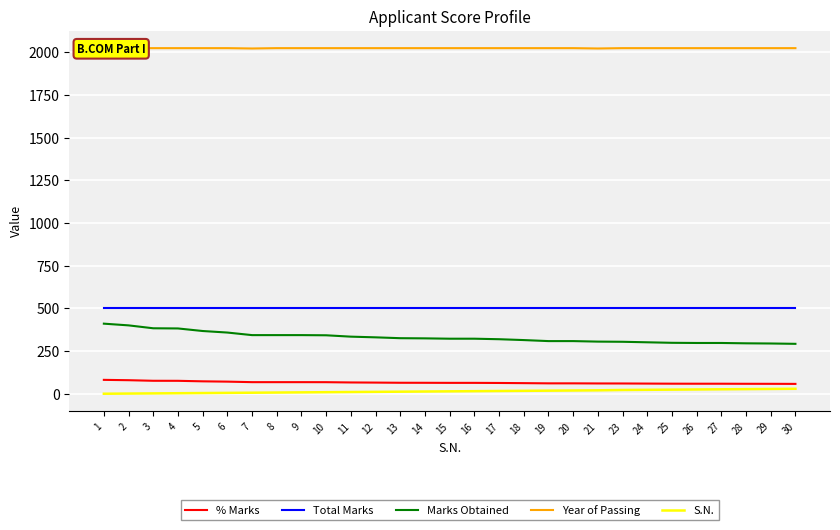

At how many categories does at least one series exceed 53?

29